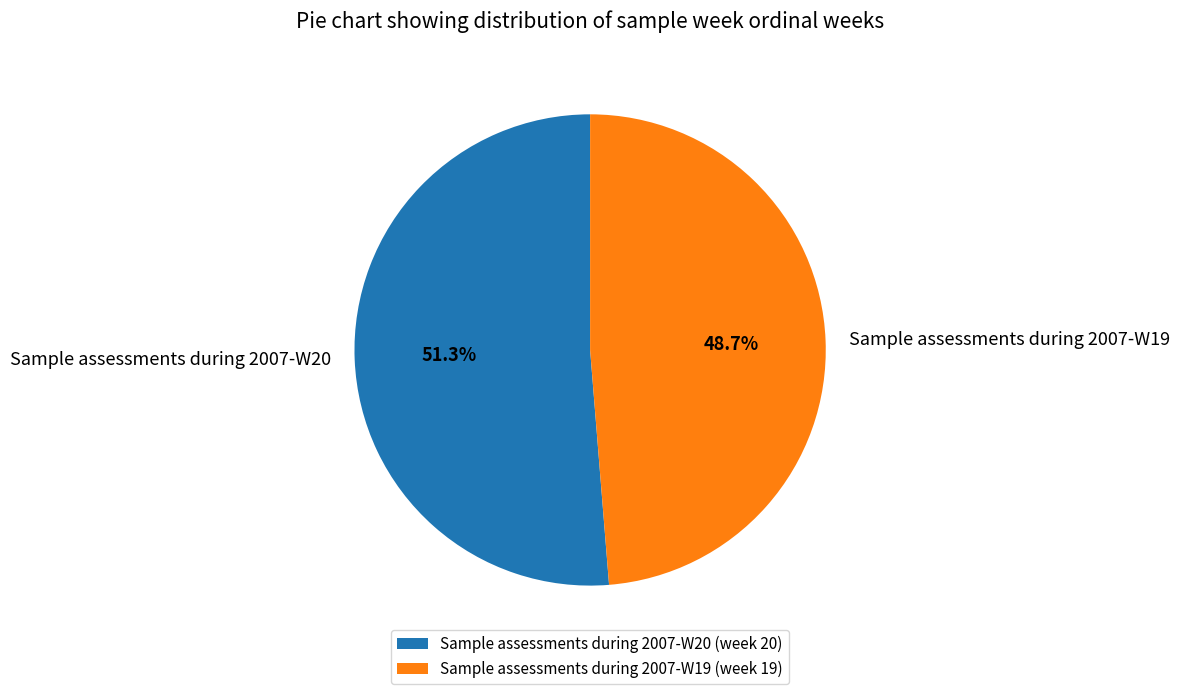

Rank the categories by value from highest to lowest.

Sample assessments during 2007-W20, Sample assessments during 2007-W19